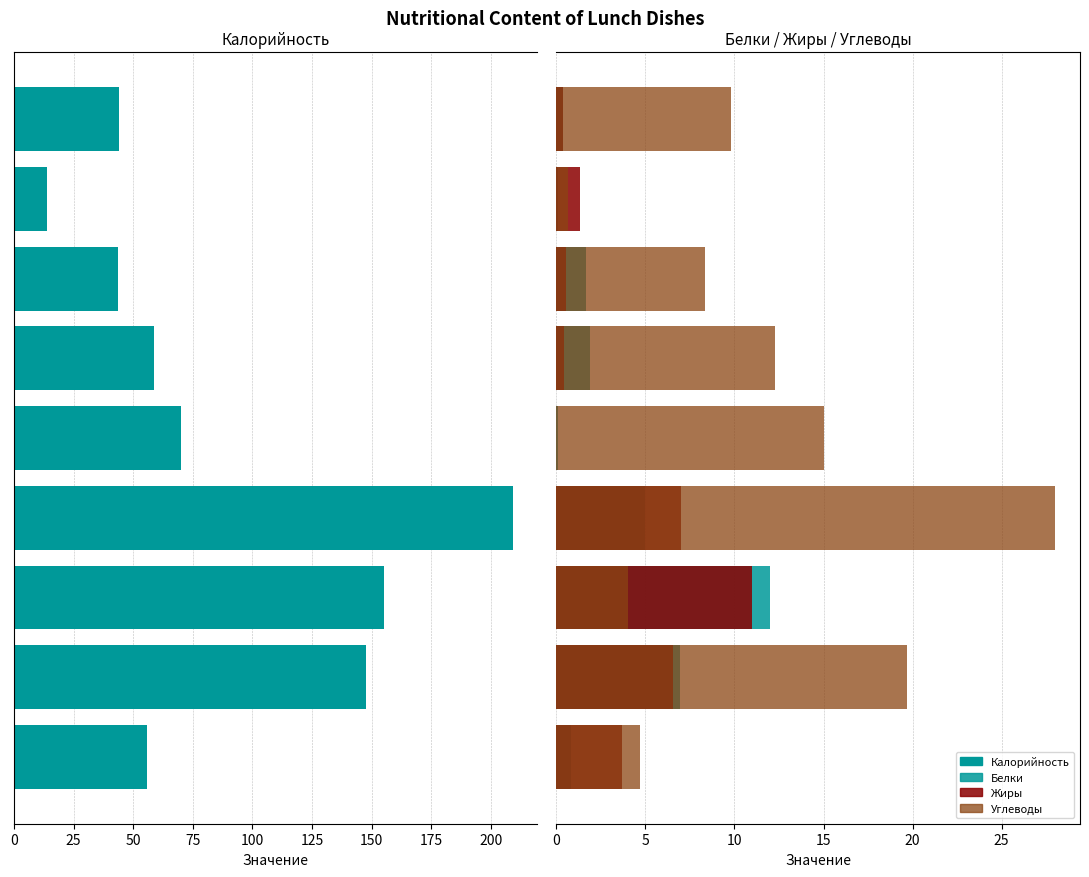

What is the highest value of the Жиры series?

11.0